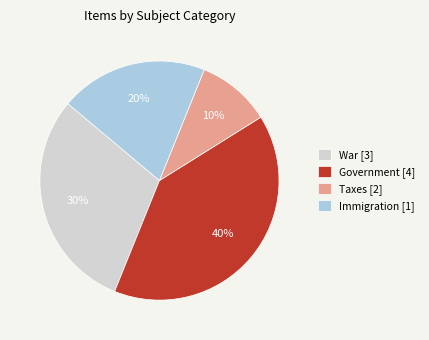

Which category has the smallest portion of the pie?

Taxes [2]